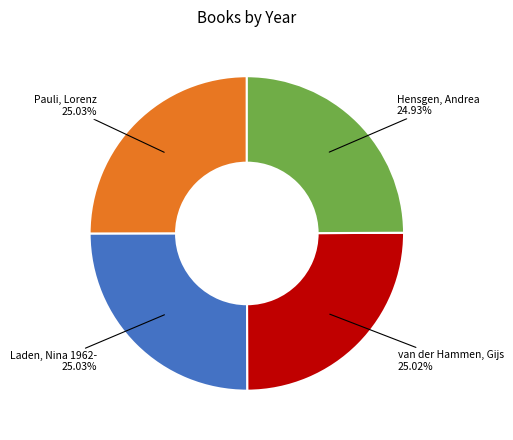

What is the ratio of the value at Hensgen, Andrea to the value at Laden, Nina 1962-?

1.0